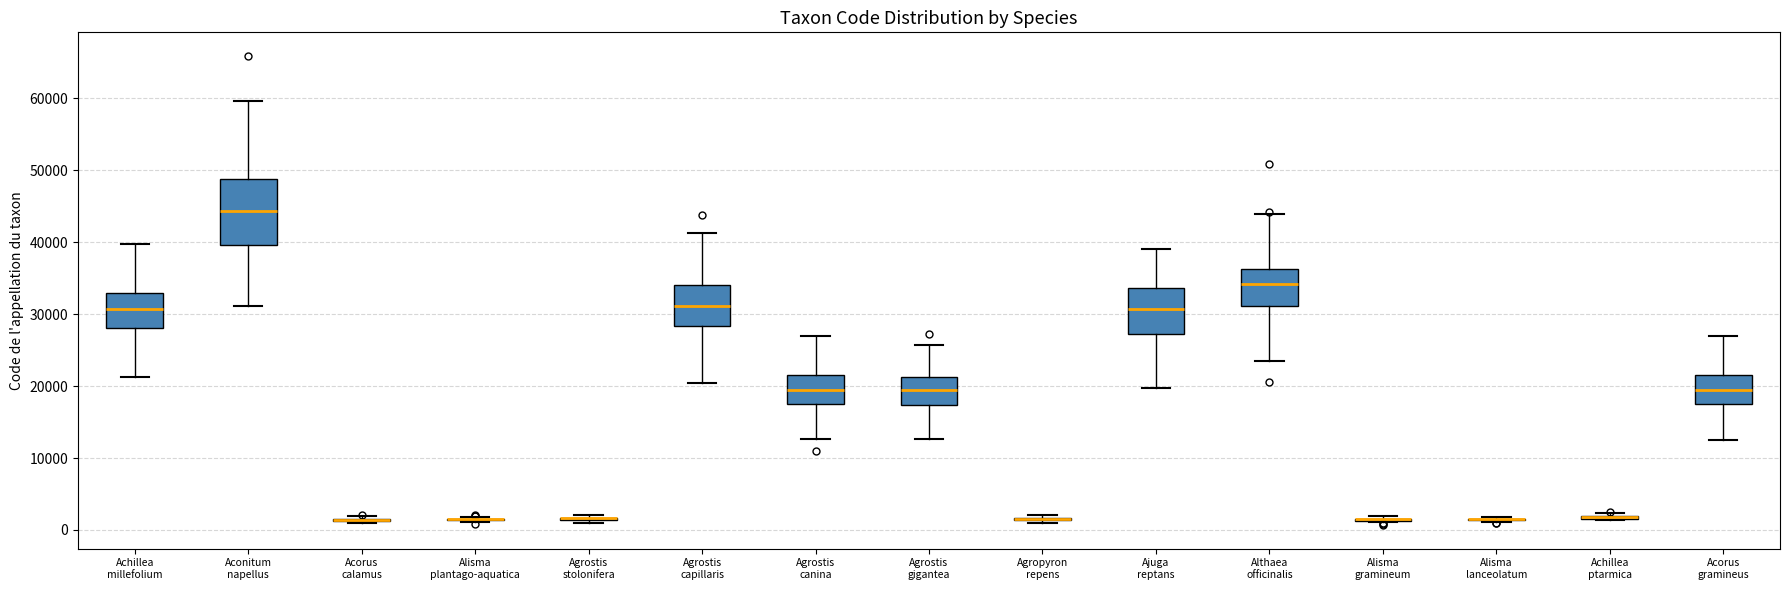

Comparing the boxes themselves (not the whiskers), which one is the tallest?

Aconitum napellus